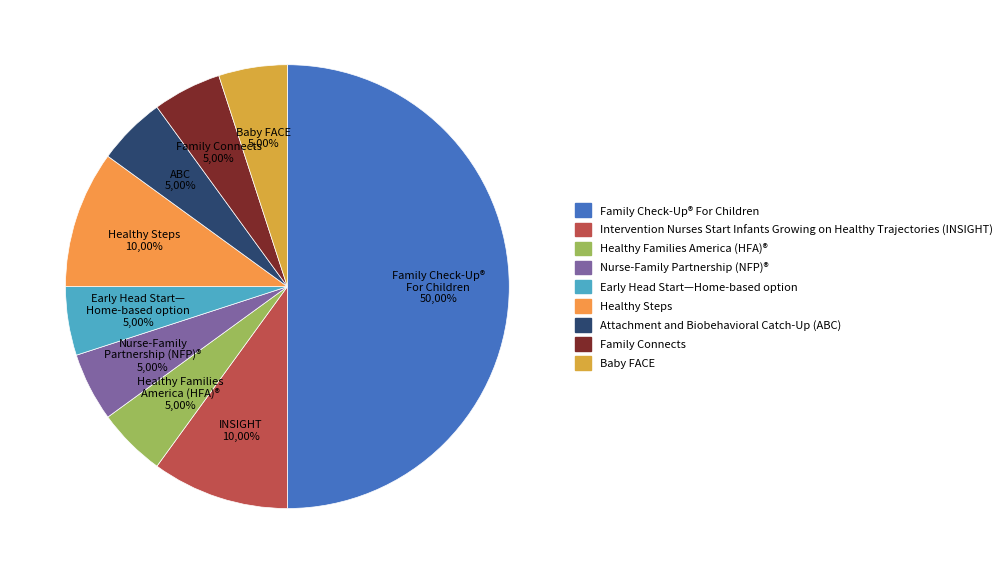

What is the total percentage of Family Check-Up® For Children and Baby FACE?

55.0%